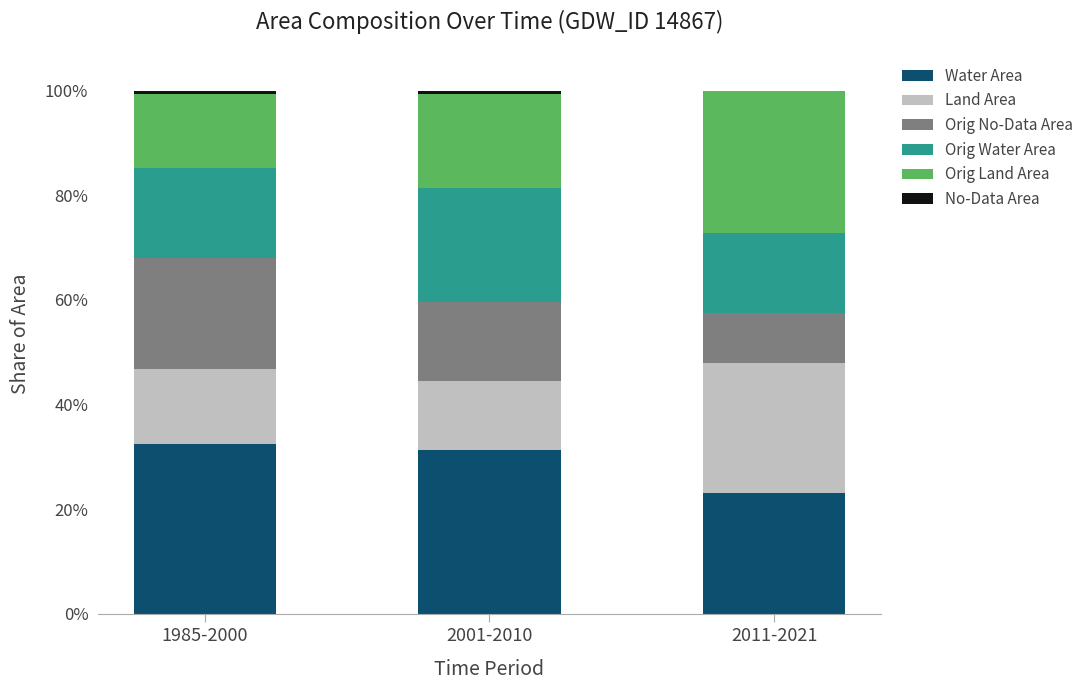

Does the chart contain stacked bars?

Yes